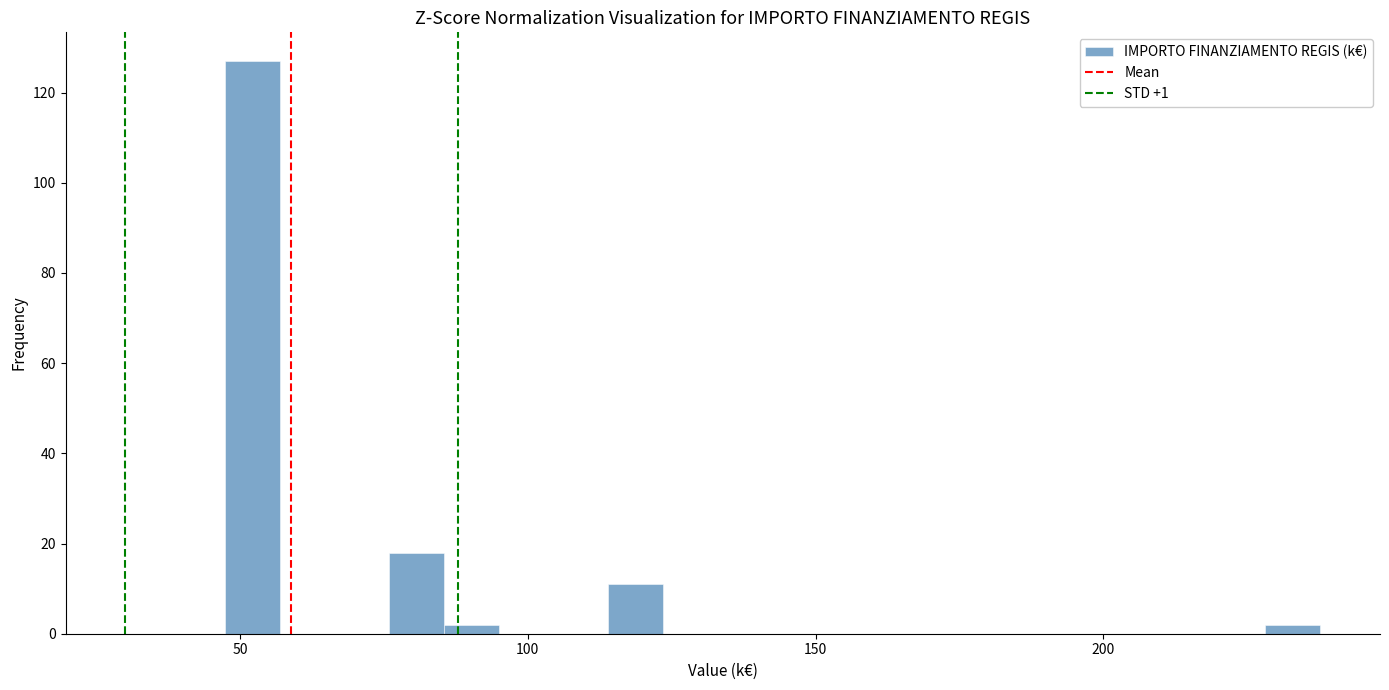

Around what value on the x-axis is the tallest bar? Give the approximate position of its centre, as read against the axis.

50